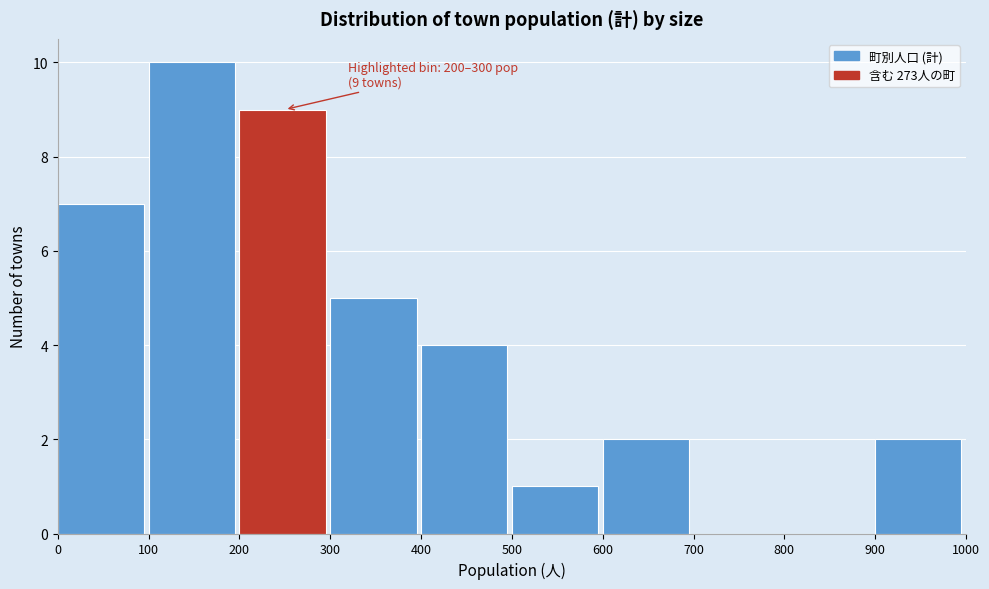

Which range on the x-axis has the tallest bar?

100 to 200